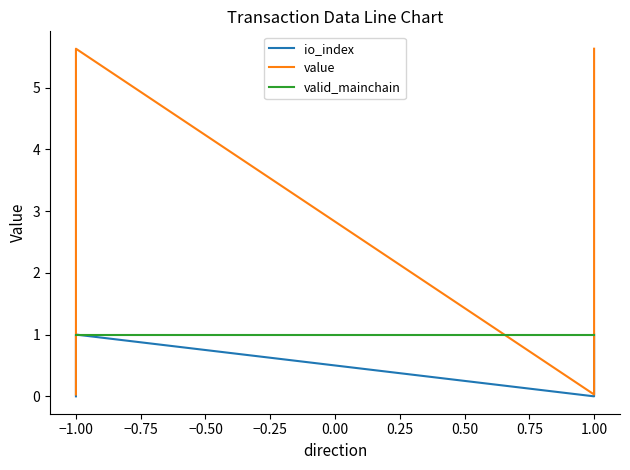

What is the greatest value displayed?

5.6